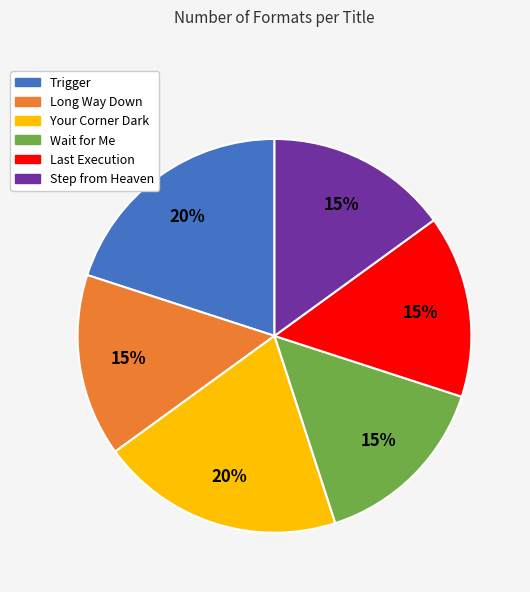

To the nearest percent, what percentage of the pie is Trigger?

20%